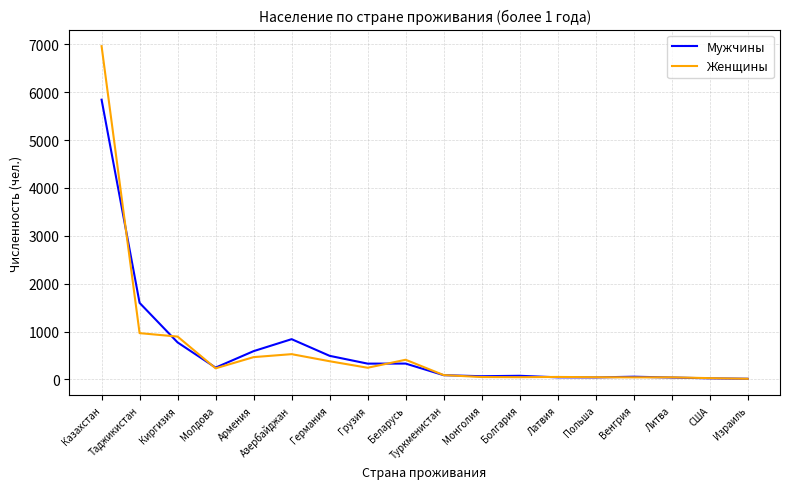

Which series changed the most between Германия and Израиль?

Мужчины